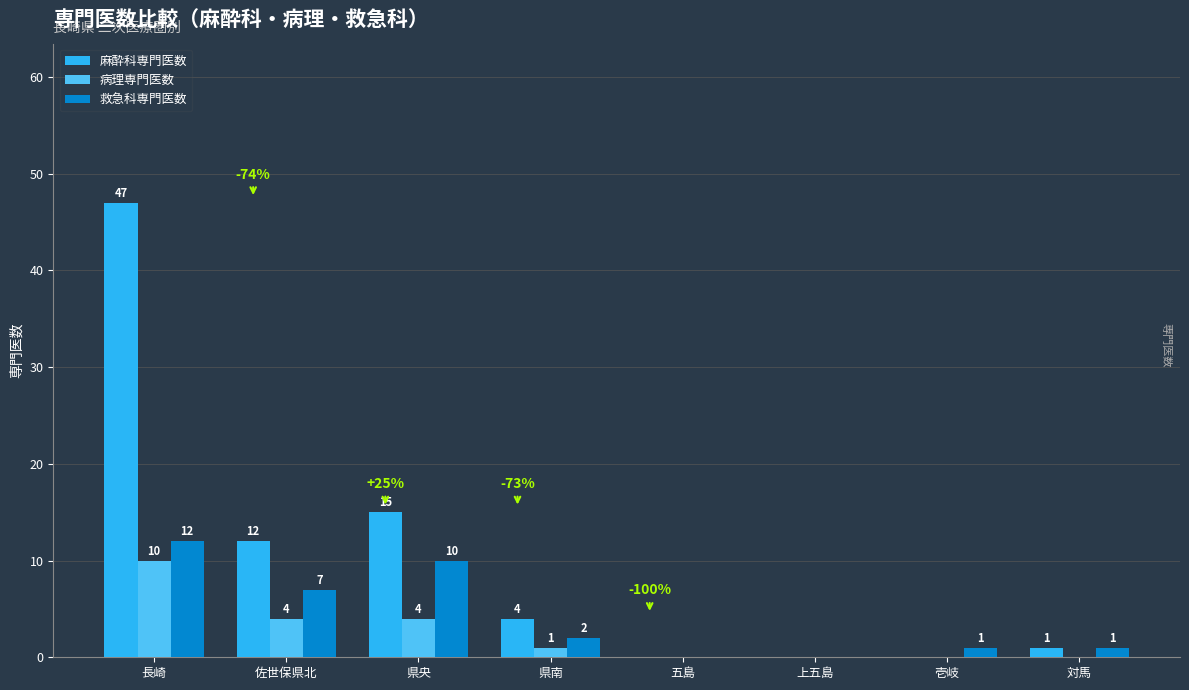

Read the 麻酔科専門医数 value at 県央.

15